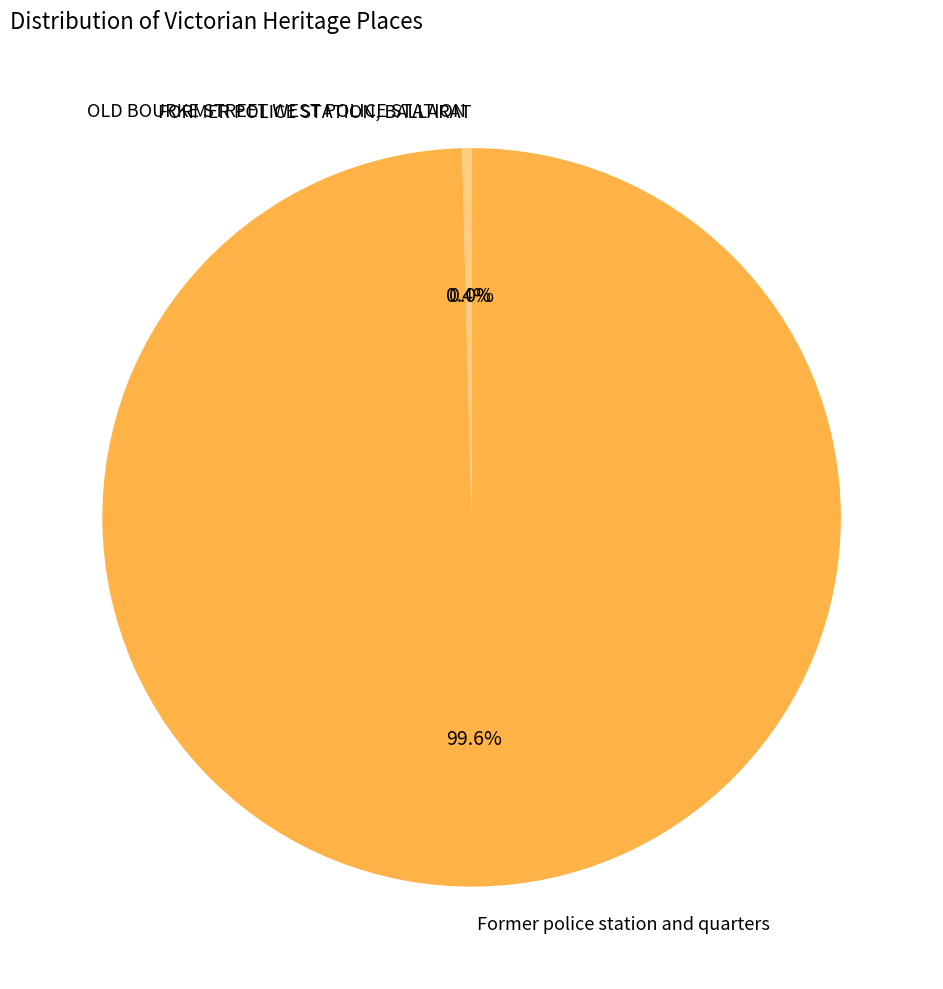

Does OLD BOURKE STREET WEST POLICE STATION represent more than half of the total?

No